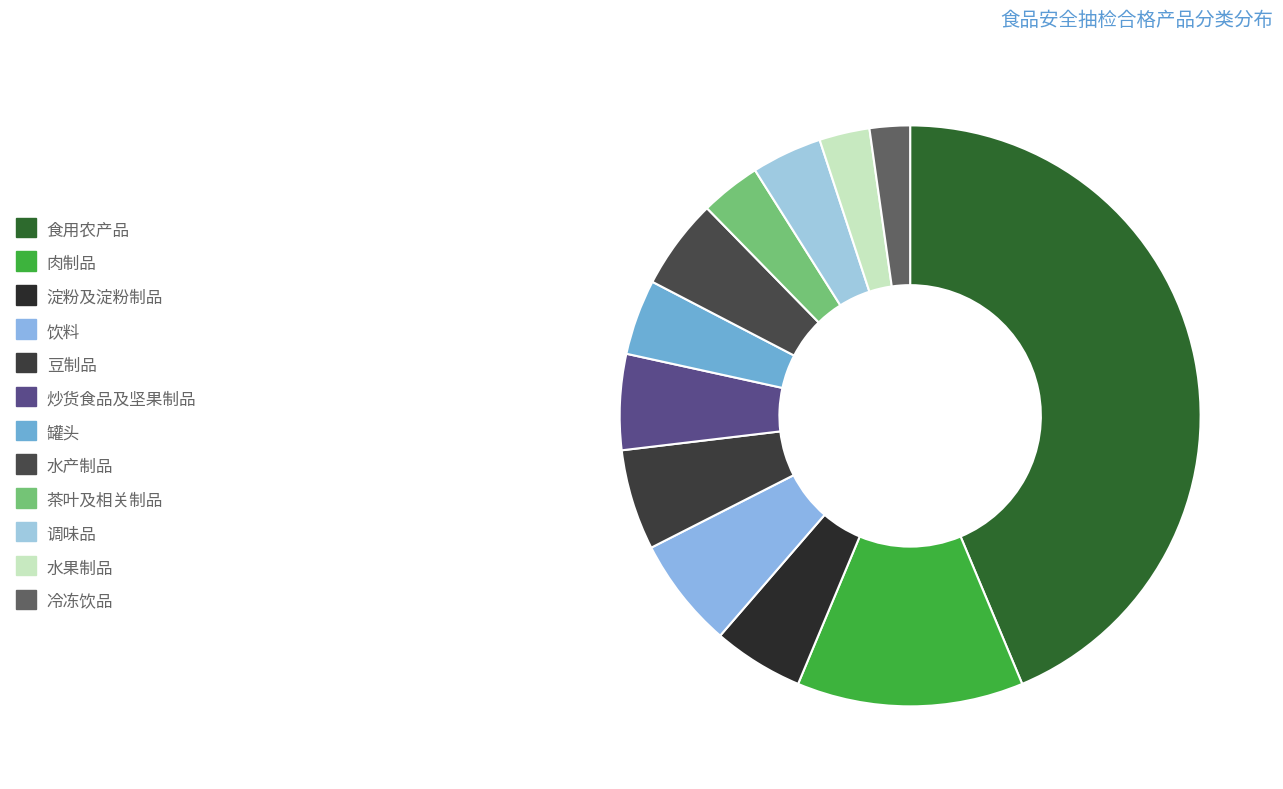

Is there a majority slice in this chart?

No